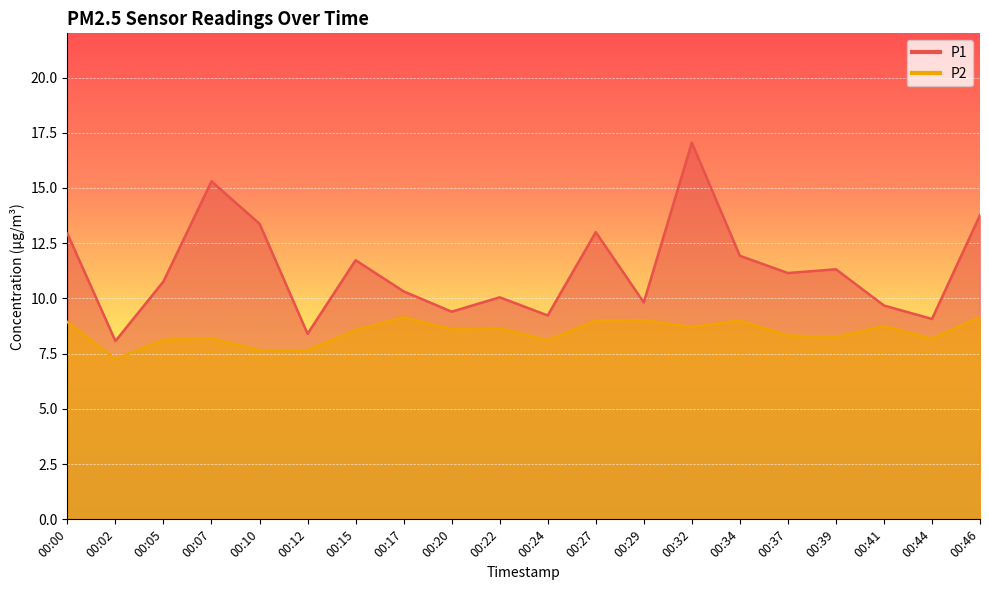

What is the difference between the P1 values at 00:17 and 00:37?

0.8